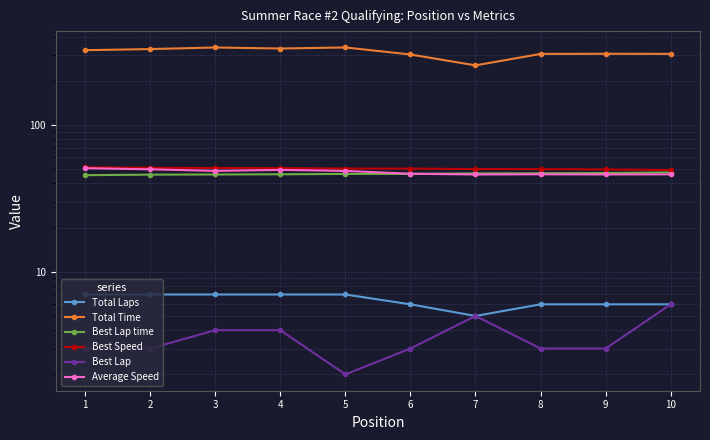

Reading left to right, what are all the values shown in this chart?

Total Laps: 1=7.0	2=7.0	3=7.0	4=7.0	5=7.0	6=6.0	7=5.0	8=6.0	9=6.0	10=6.0
Total Time: 1=322.9	2=328.5	3=336.8	4=331.5	5=337.0	6=301.8	7=254.4	8=304.6	9=305.1	10=304.8
Best Lap time: 1=45.5	2=45.8	3=46.0	4=46.1	5=46.4	6=46.4	7=46.7	8=46.8	9=47.0	10=47.5
Best Speed: 1=51.5	2=51.0	3=50.9	4=50.8	5=50.5	6=50.4	7=50.1	8=50.0	9=49.8	10=49.3
Best Lap: 1=3.0	2=3.0	3=4.0	4=4.0	5=2.0	6=3.0	7=5.0	8=3.0	9=3.0	10=6.0
Average Speed: 1=50.7	2=49.9	3=48.6	4=49.4	5=48.6	6=46.5	7=46.0	8=46.1	9=46.0	10=46.1